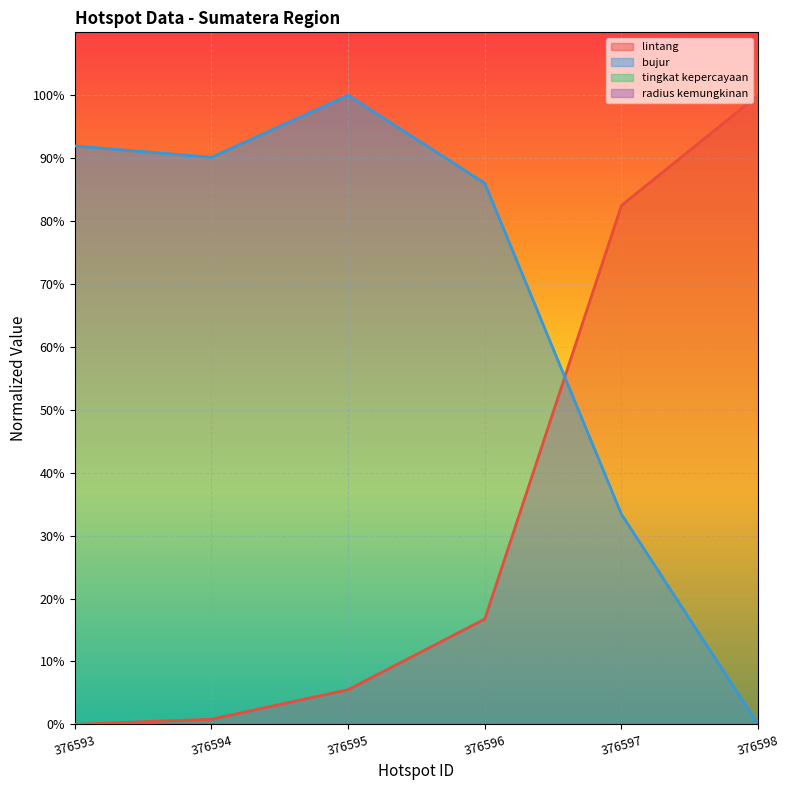

What is the difference between the second highest and second lowest values in the bujur series?

58.6